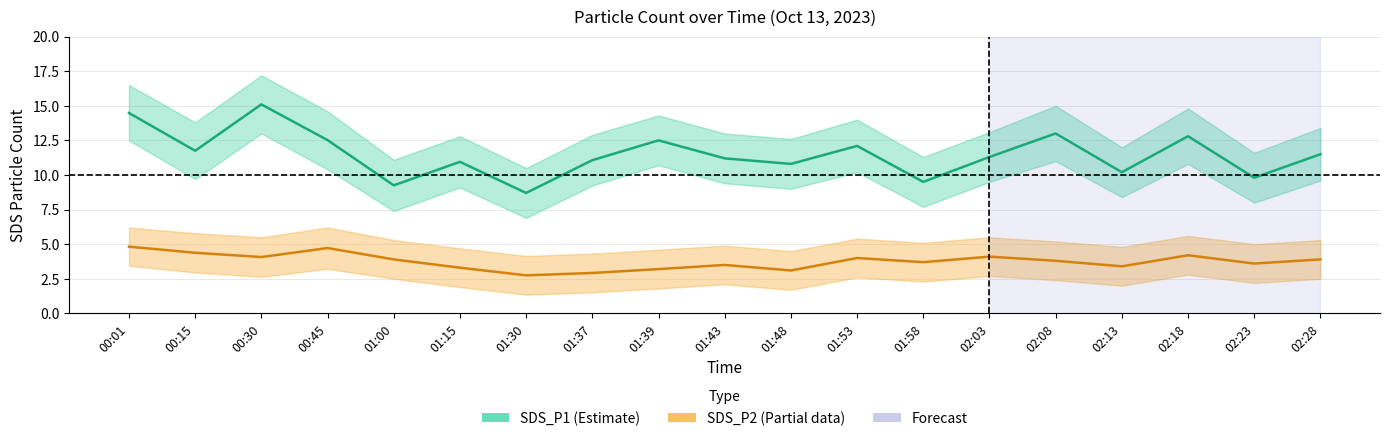

What is the total value across all series at 00:01?

19.3